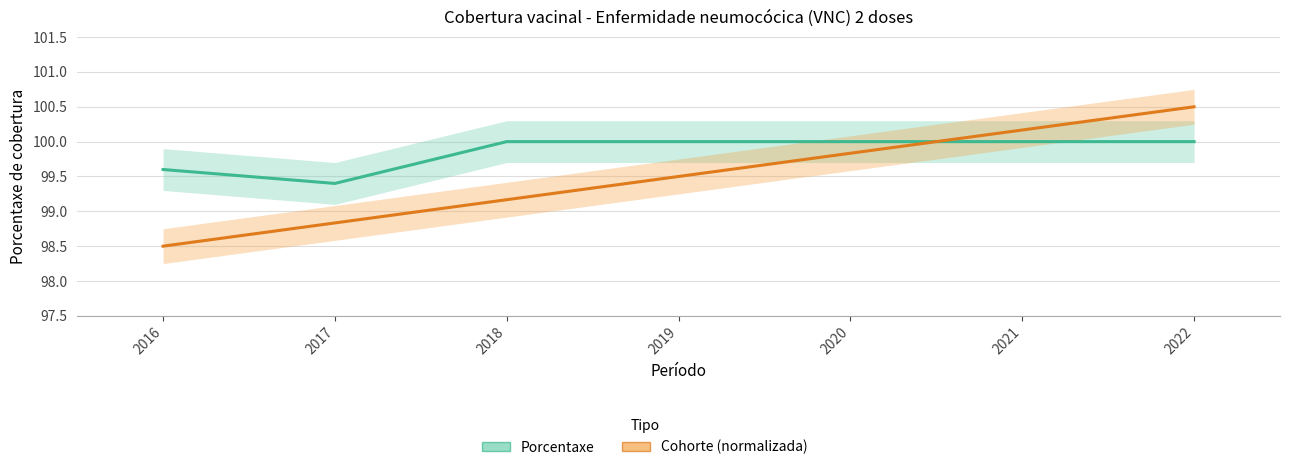

What is the average value of the Porcentaxe series?

99.9